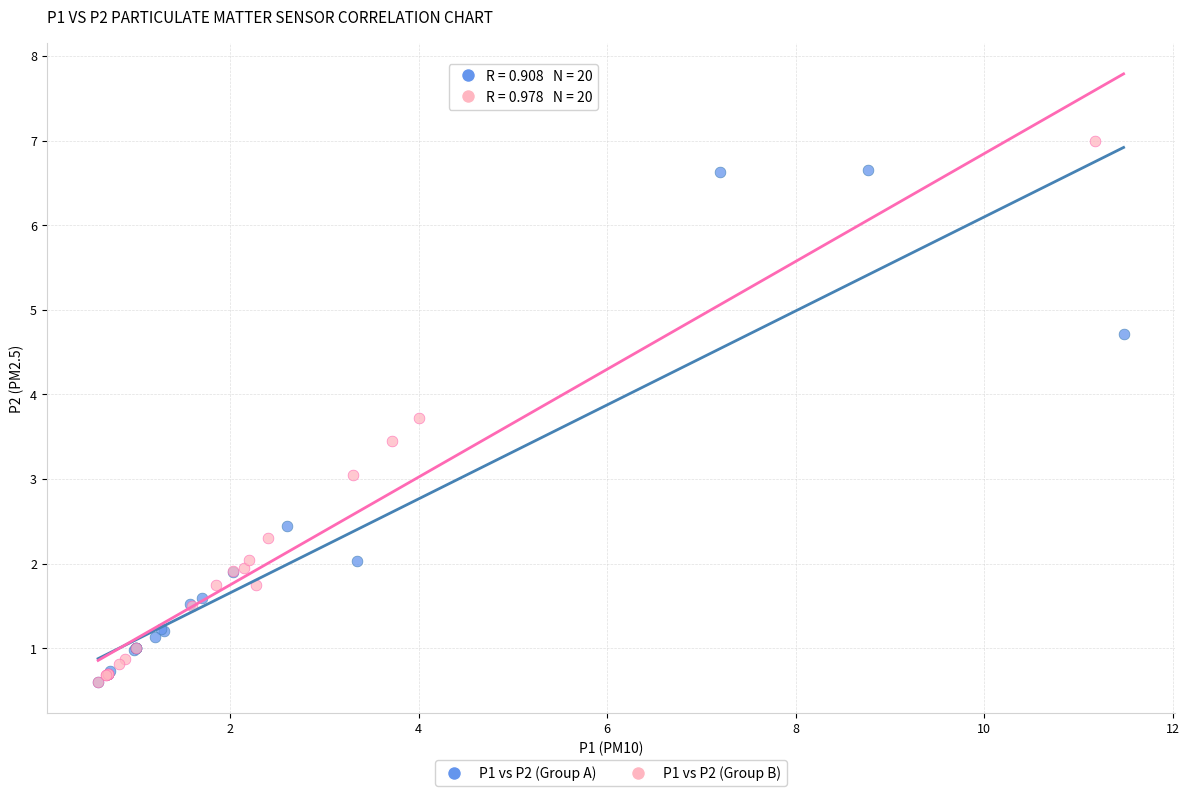

Which series reaches the maximum Y coordinate?

P1 vs P2 (Group B)